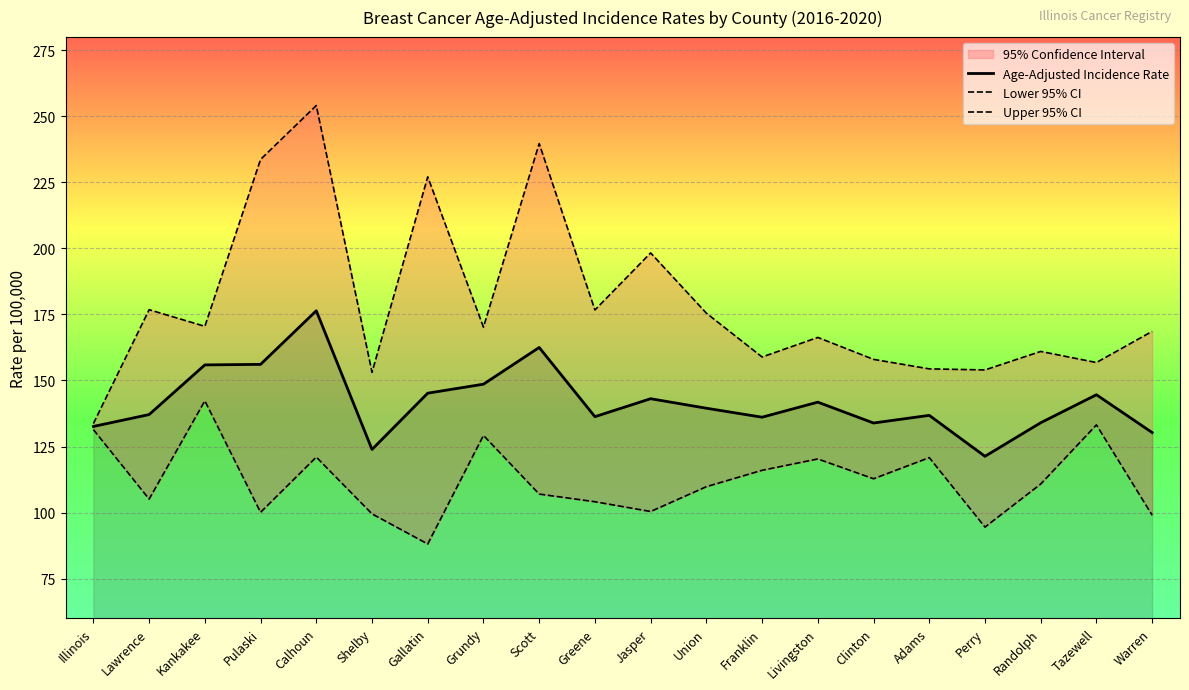

True or false: Lower 95% CI and Upper 95% CI intersect in this chart.

False